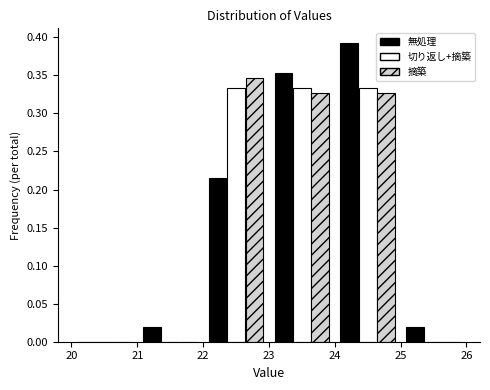

Reading left to right, transcribe this chart: for each range on the x-axis, give the height of each series' bar. The values are not printed on the chart, so give them approximately, as read against the axis.

20 to 21: 無処理=0	切り返し+摘築=0	摘築=0
21 to 22: 無処理=0.020	切り返し+摘築=0	摘築=0
22 to 23: 無処理=0.215	切り返し+摘築=0.335	摘築=0.345
23 to 24: 無処理=0.355	切り返し+摘築=0.335	摘築=0.325
24 to 25: 無処理=0.390	切り返し+摘築=0.335	摘築=0.325
25 to 26: 無処理=0.020	切り返し+摘築=0	摘築=0